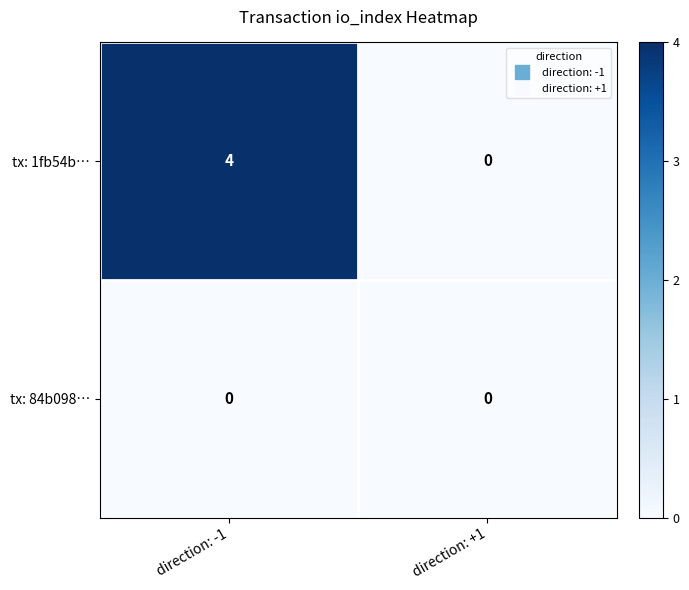

Which series has the largest range (max minus min)?

tx: 1fb54b…